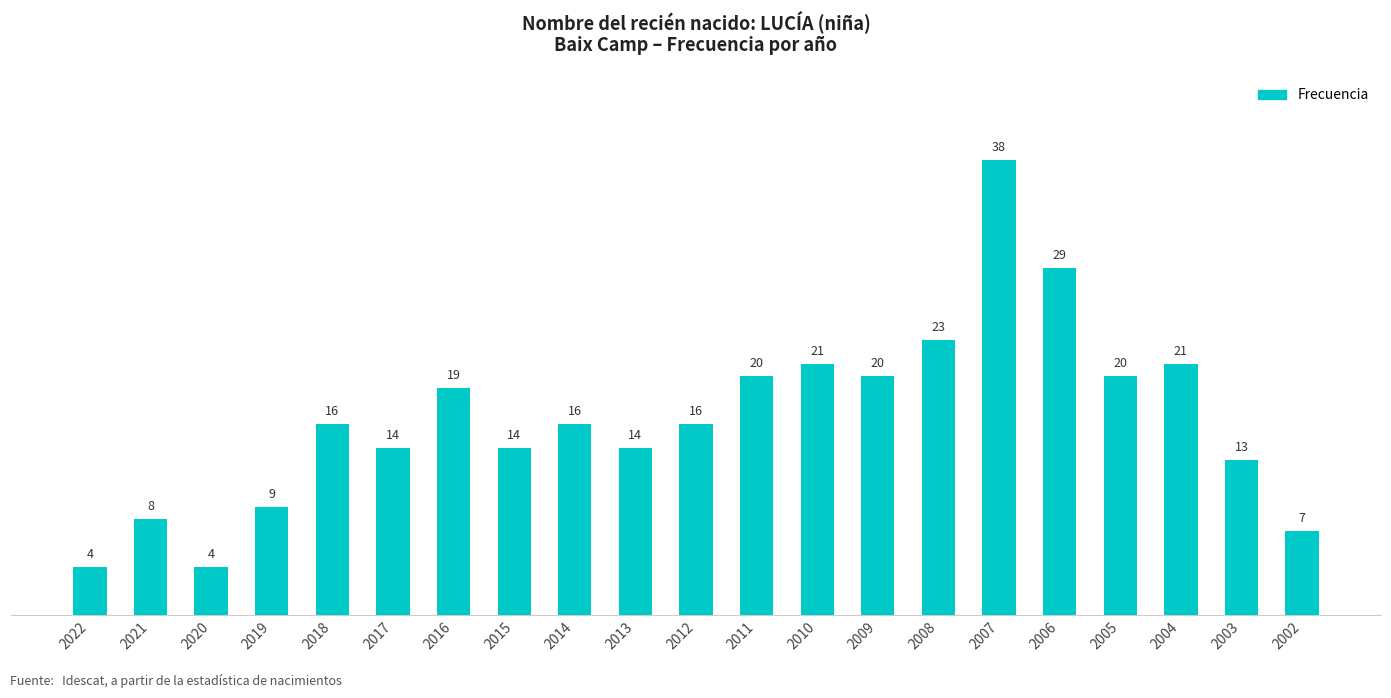

What is the maximum value shown in the chart?

38